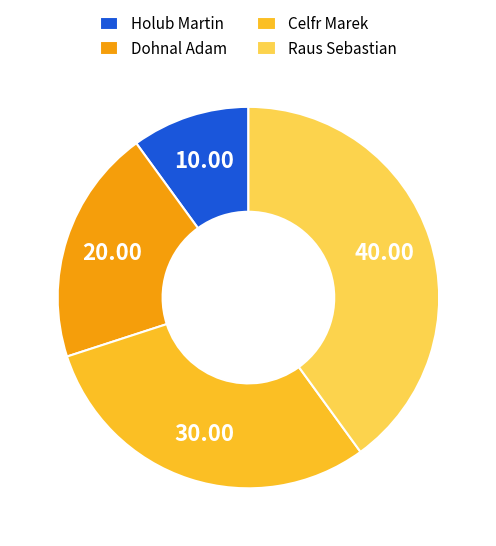

Which slice is the largest?

Raus Sebastian